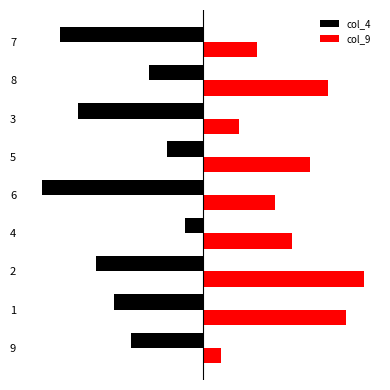

What are all the series names shown in the legend?

col_4, col_9